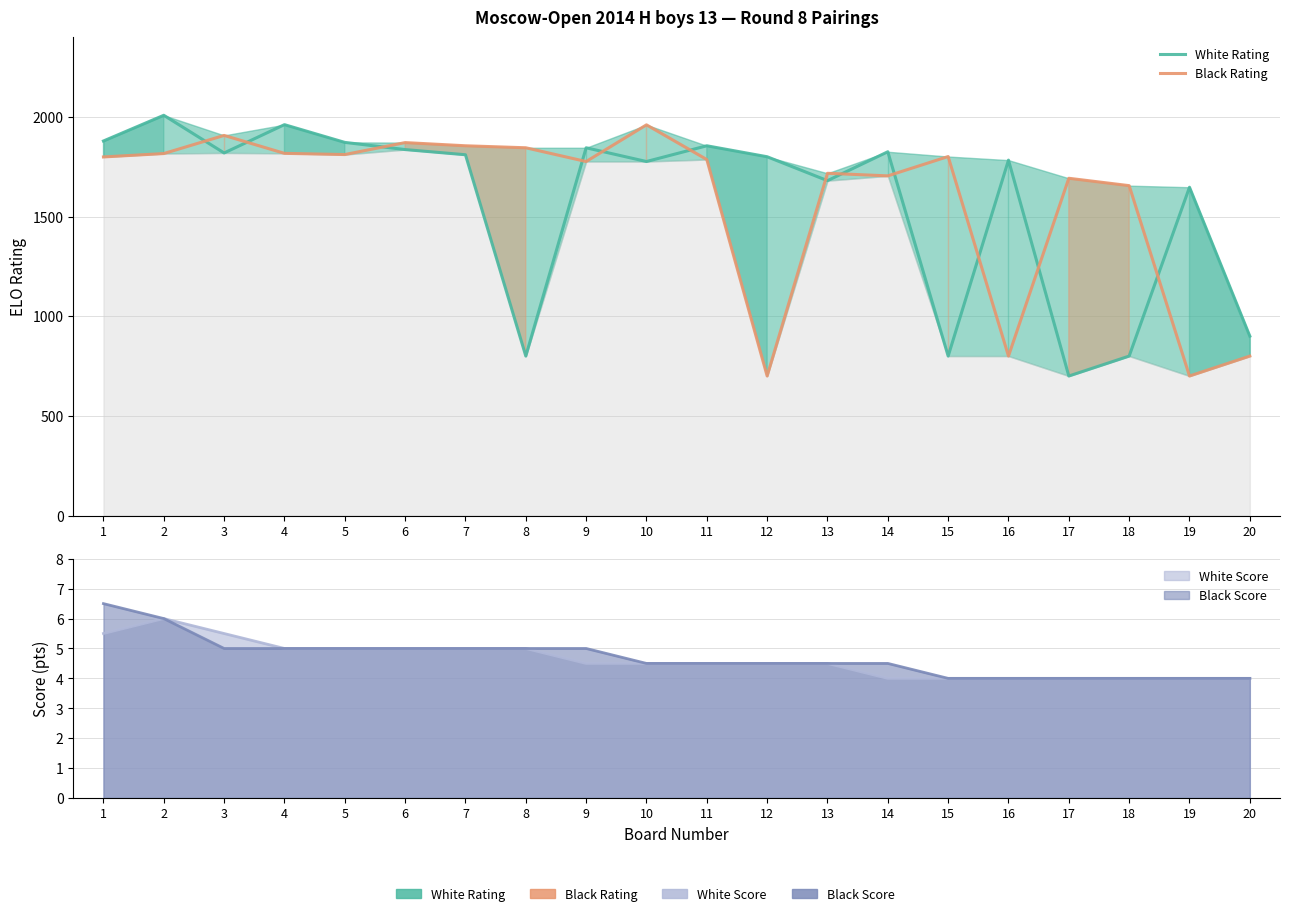

What is the smallest value displayed?

700